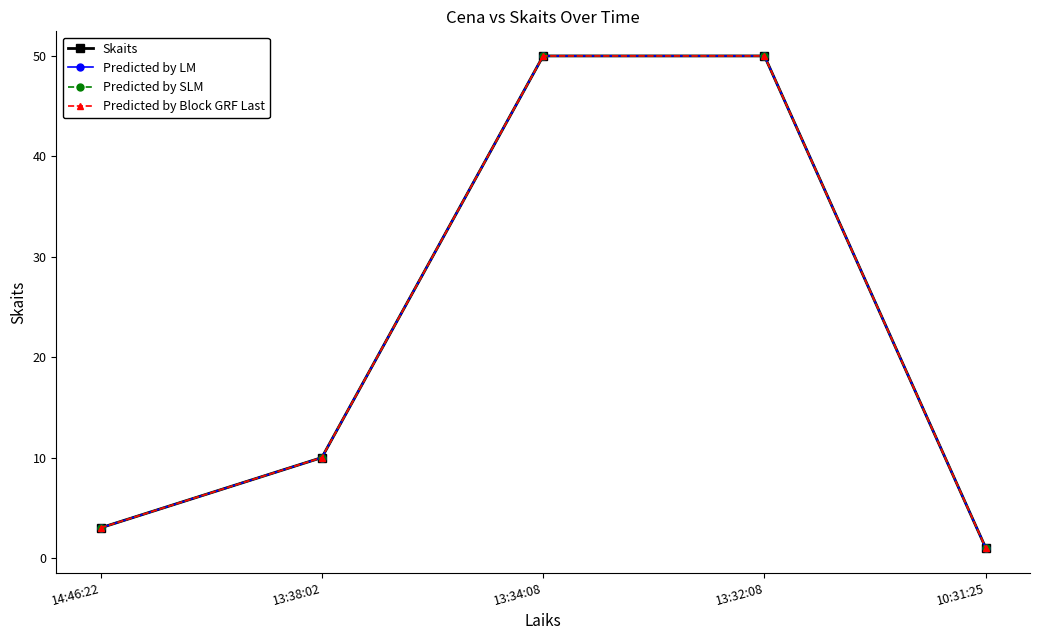

Does the chart display data point markers on the line(s)?

Yes